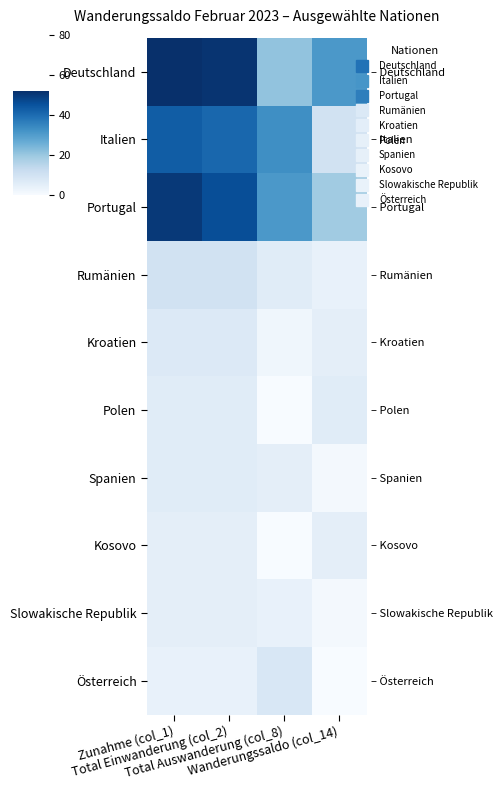

What is the total value across all series at Total Einwanderung (col_2)?

181